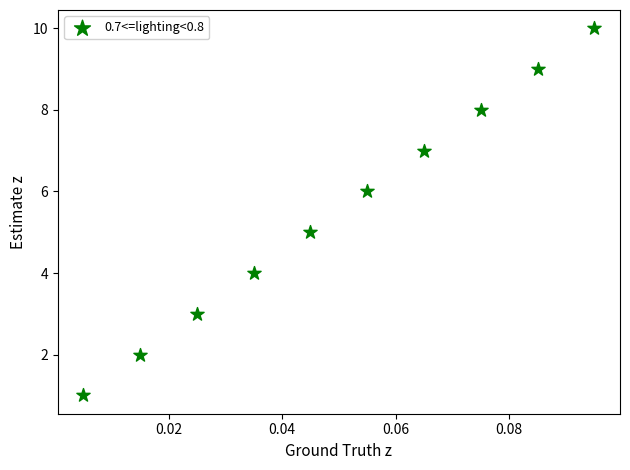

What is the average Y value?

6